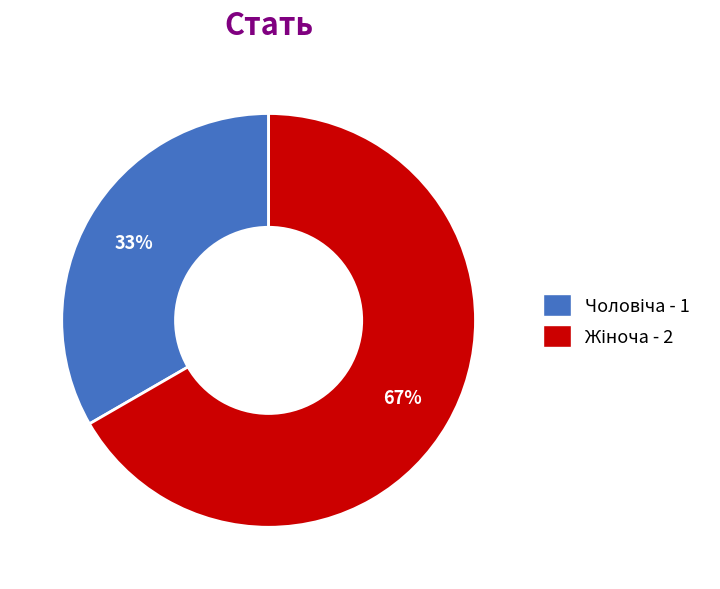

Is there any slice that represents more than half of the pie?

Yes